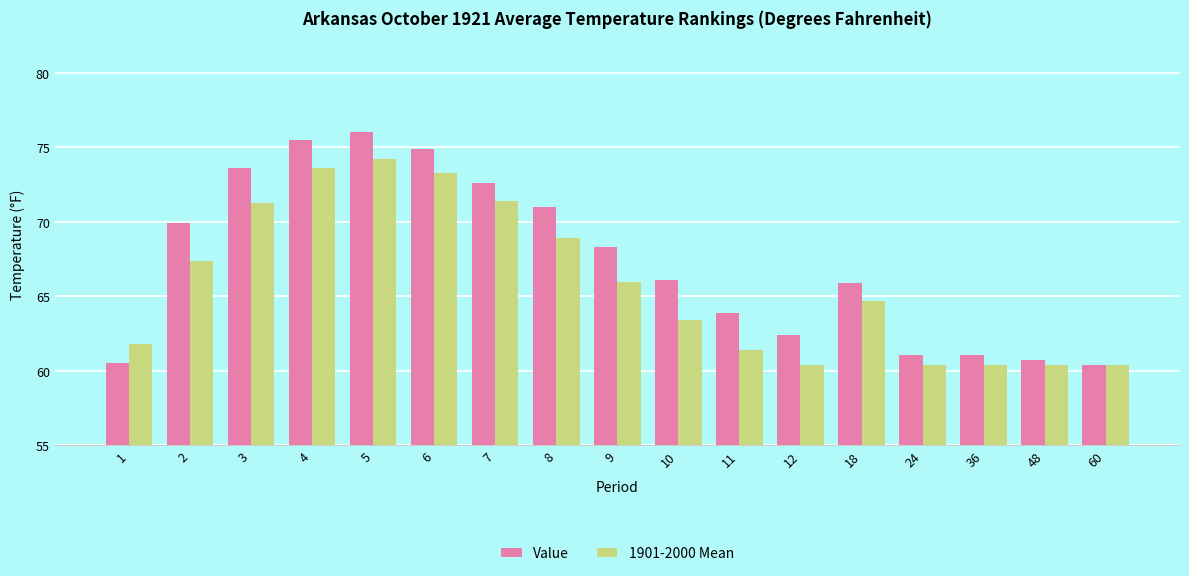

Does the chart contain any negative values?

No